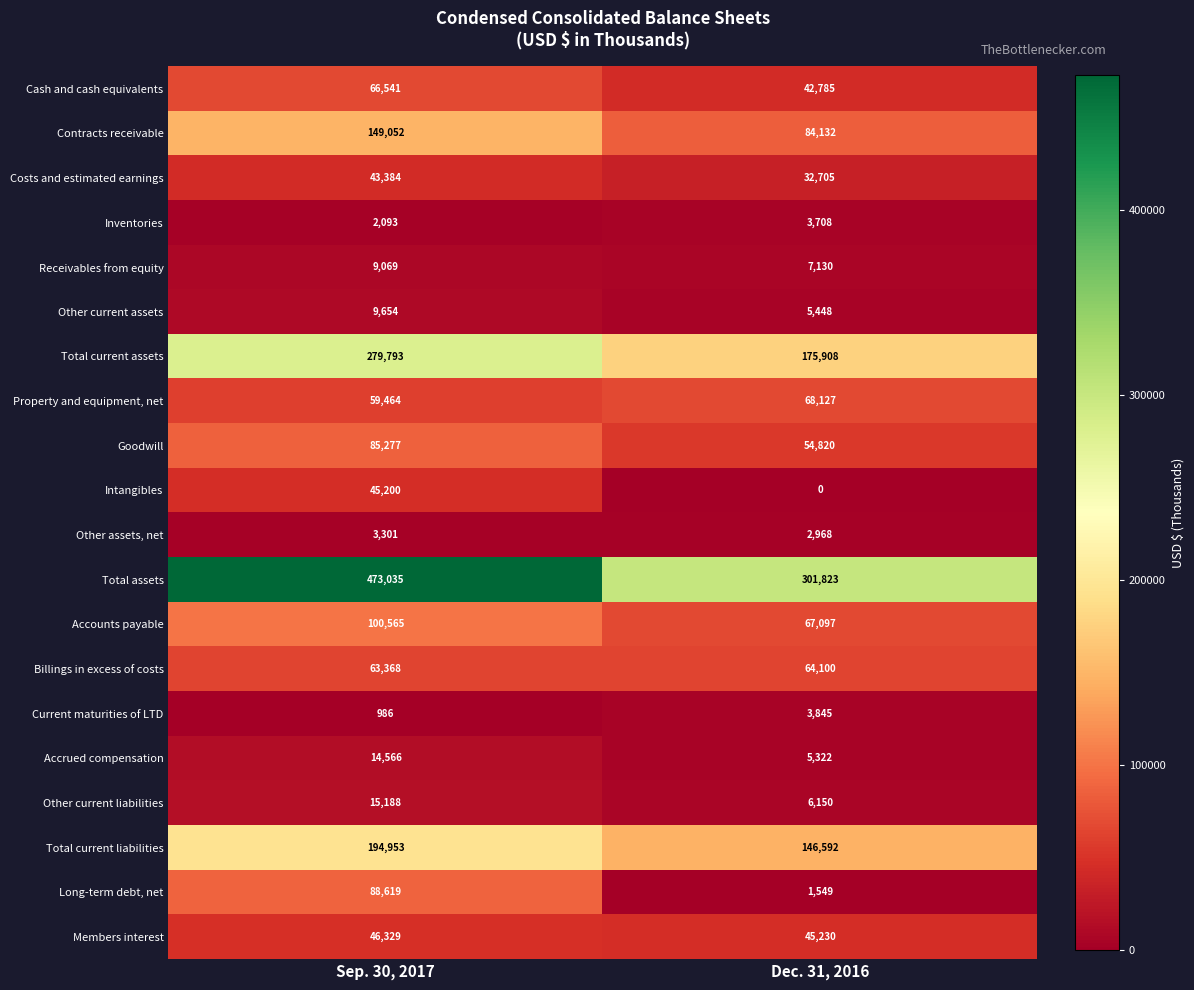

What is the difference between the maximum and minimum values in the Members interest series?

1099